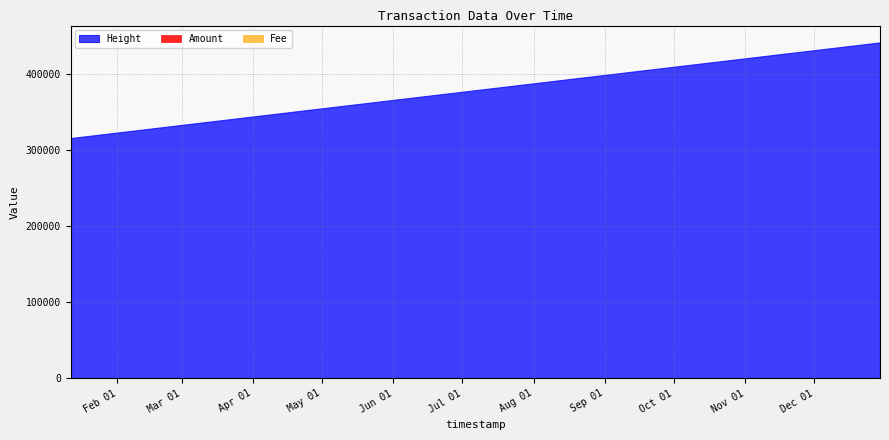

The Fee series shows 1.6 at 2017-02-22 19:40:38. True or false?

False